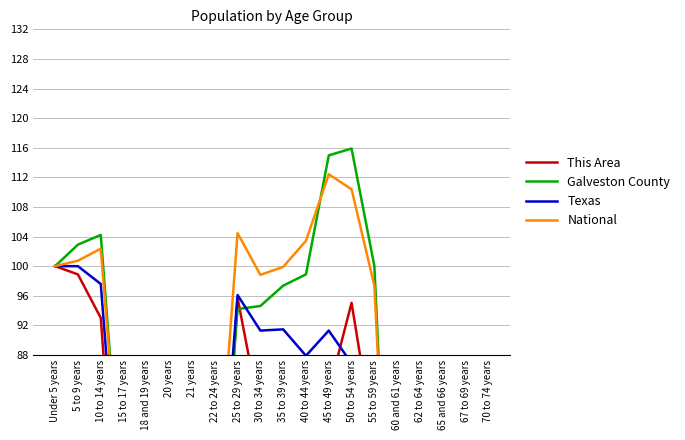

What is the sum of the Texas values at 55 to 59 years and 30 to 34 years?

165.1